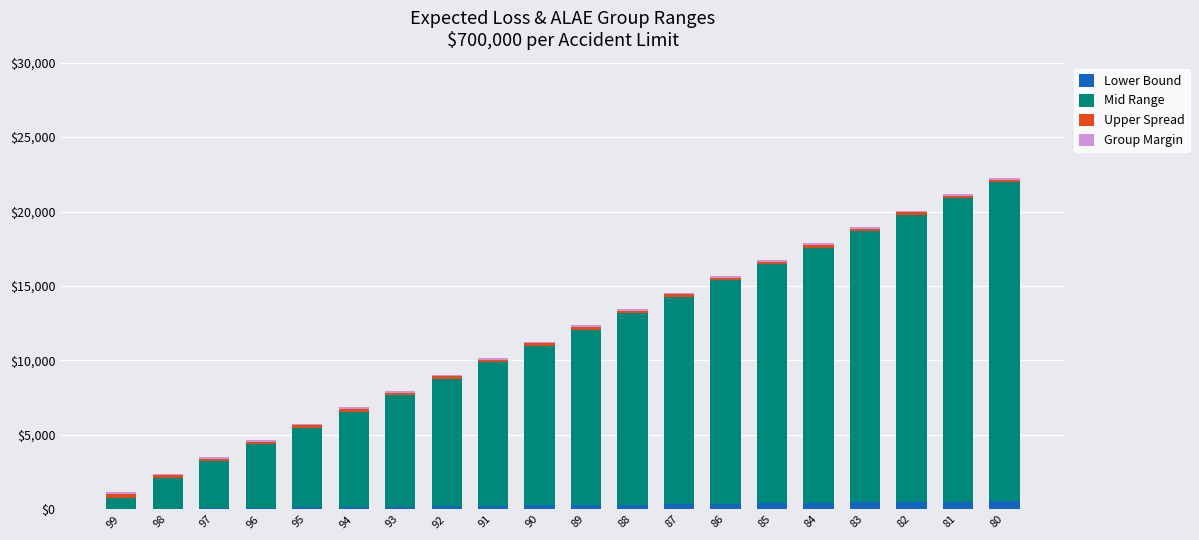

What is the sum of all Lower Bound values?

5476.3